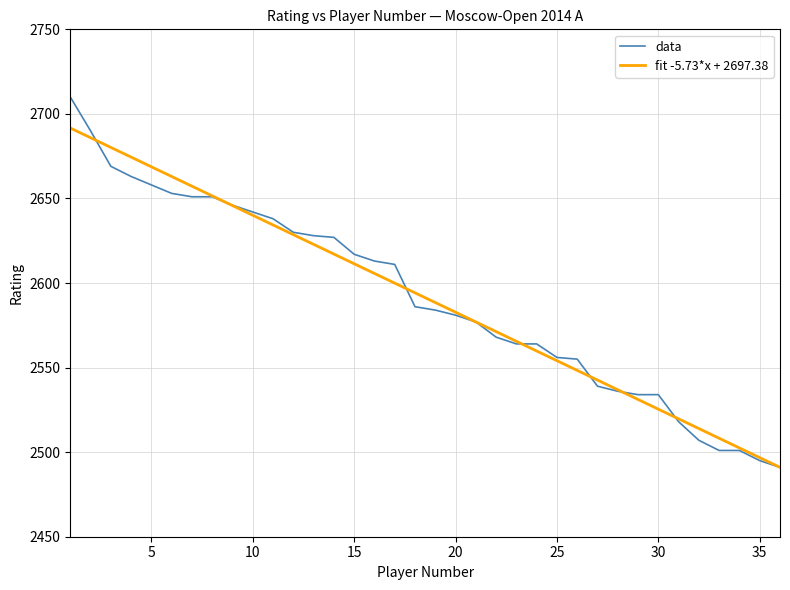

Which series has the largest range (max minus min)?

data